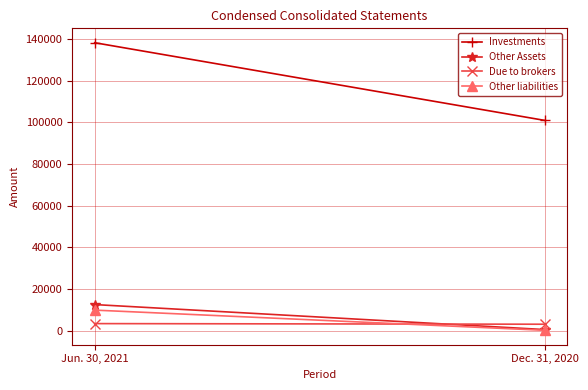

What is the minimum value for Other Assets?

540